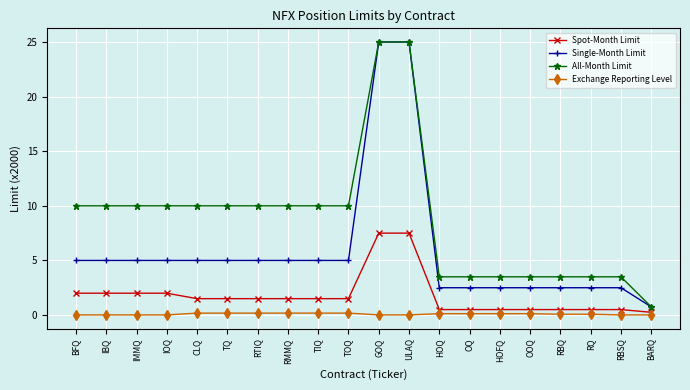

What are all the series names shown in the legend?

Spot-Month Limit, Single-Month Limit, All-Month Limit, Exchange Reporting Level